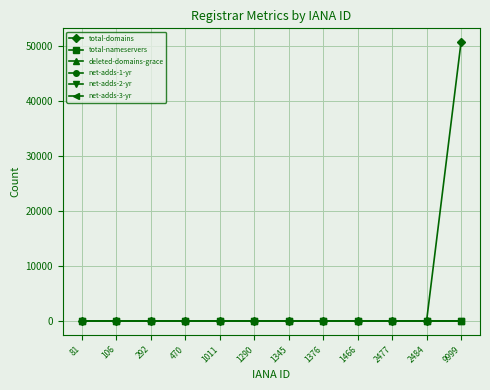

Is this an area chart (filled region under the line)?

No